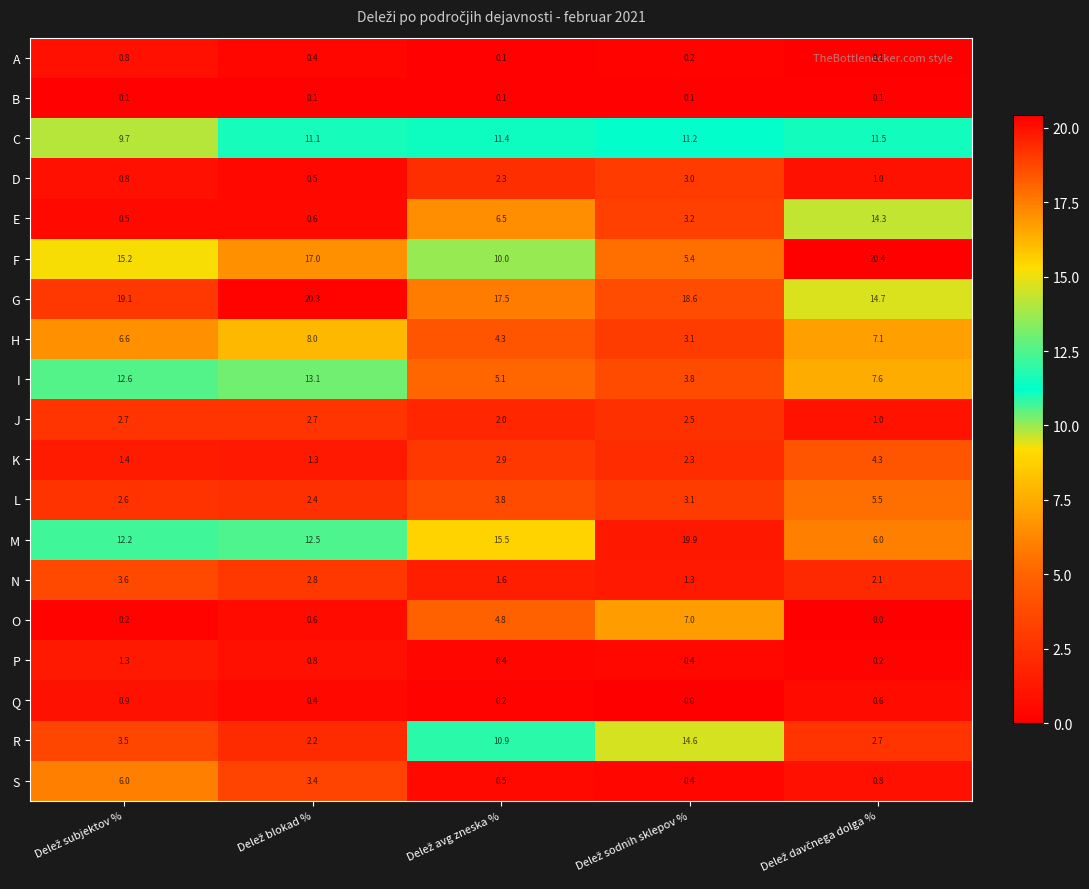

What is the lowest value of the H series?

3.1